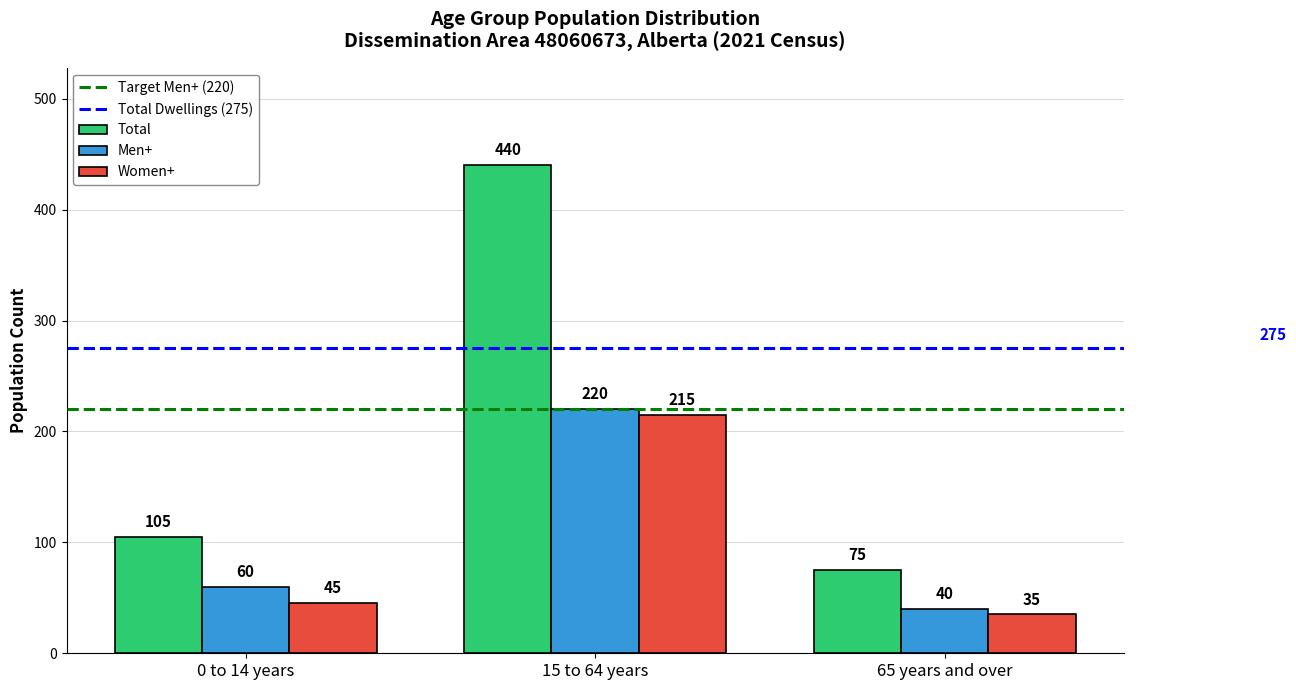

Is the value of Total at 65 years and over greater than the value of Men+ at 0 to 14 years?

Yes